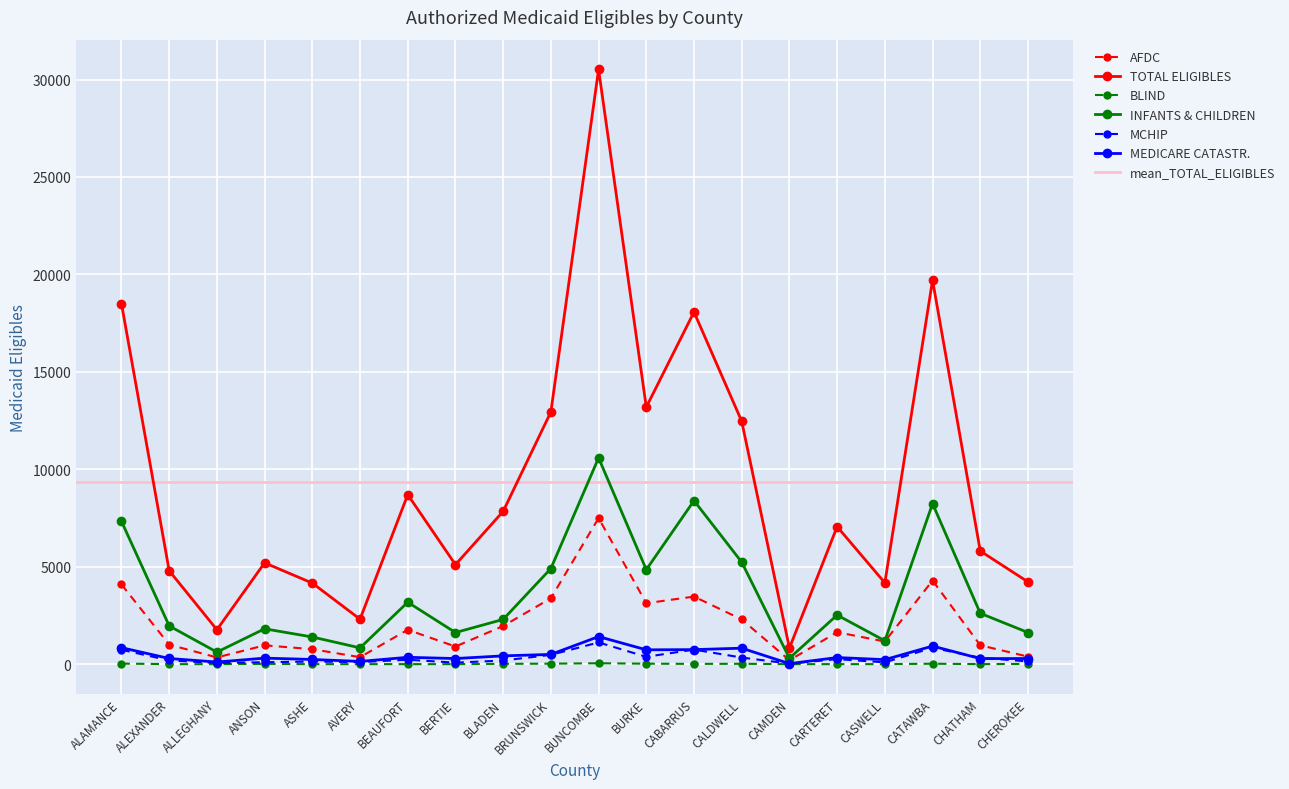

True or false: INFANTS & CHILDREN and MCHIP intersect in this chart.

False